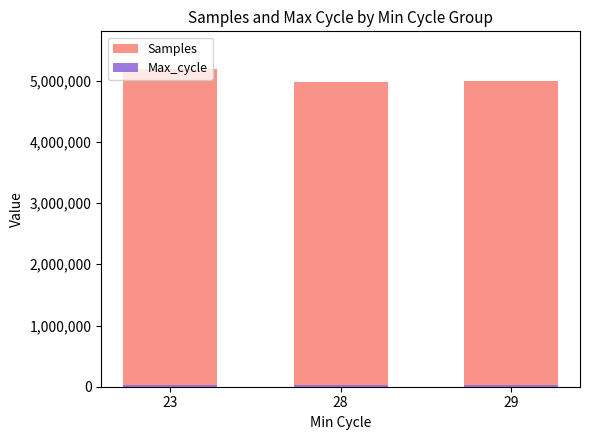

Read the Samples value at 29.

4987004.0